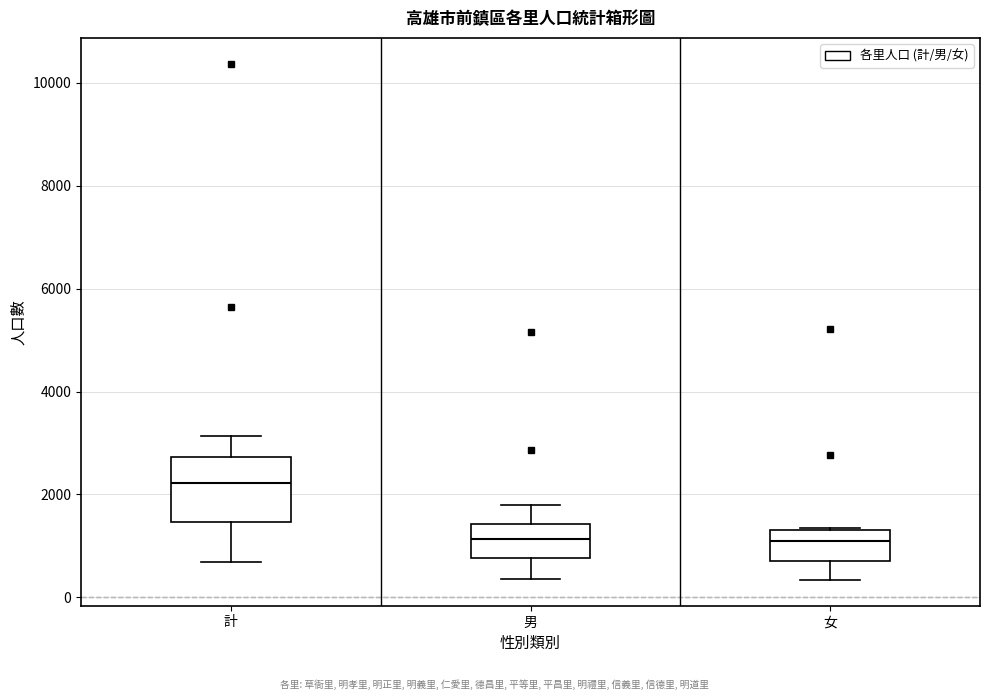

Where does the upper whisker of the box for 男 end on the y-axis? The values are not printed on the chart, so give them approximately, as read against the axis.

1800